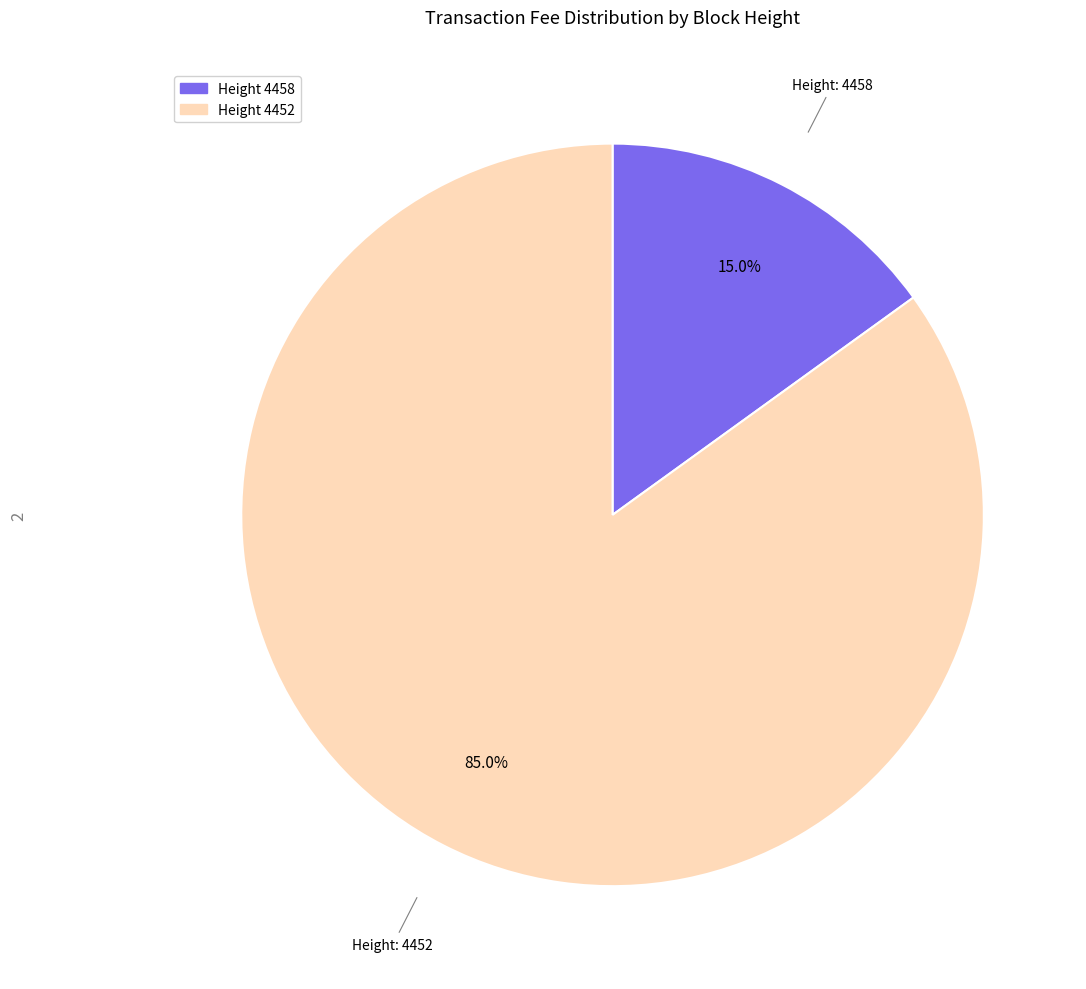

Does any single category account for the majority?

Yes